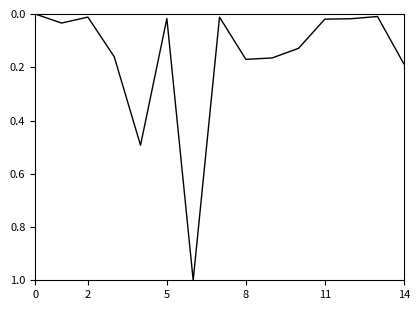

What is the difference between the maximum and minimum values?

1.0